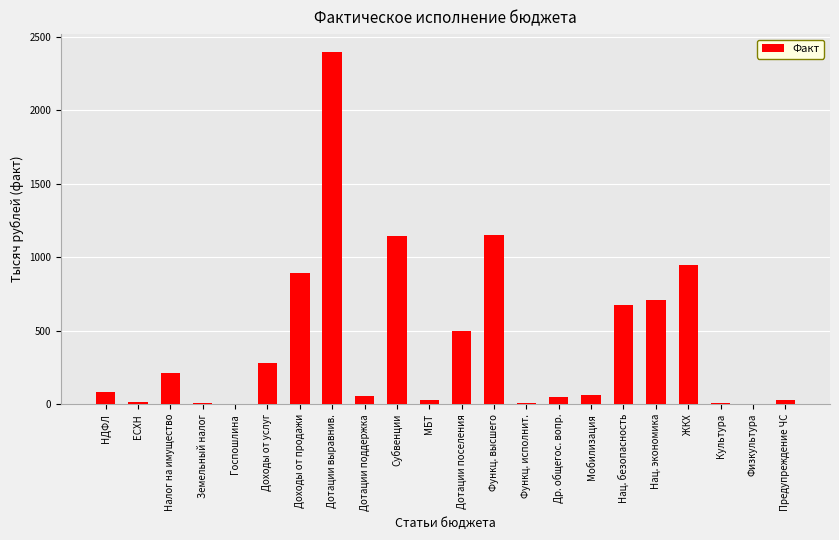

What is the maximum value shown in the chart?

2400.1